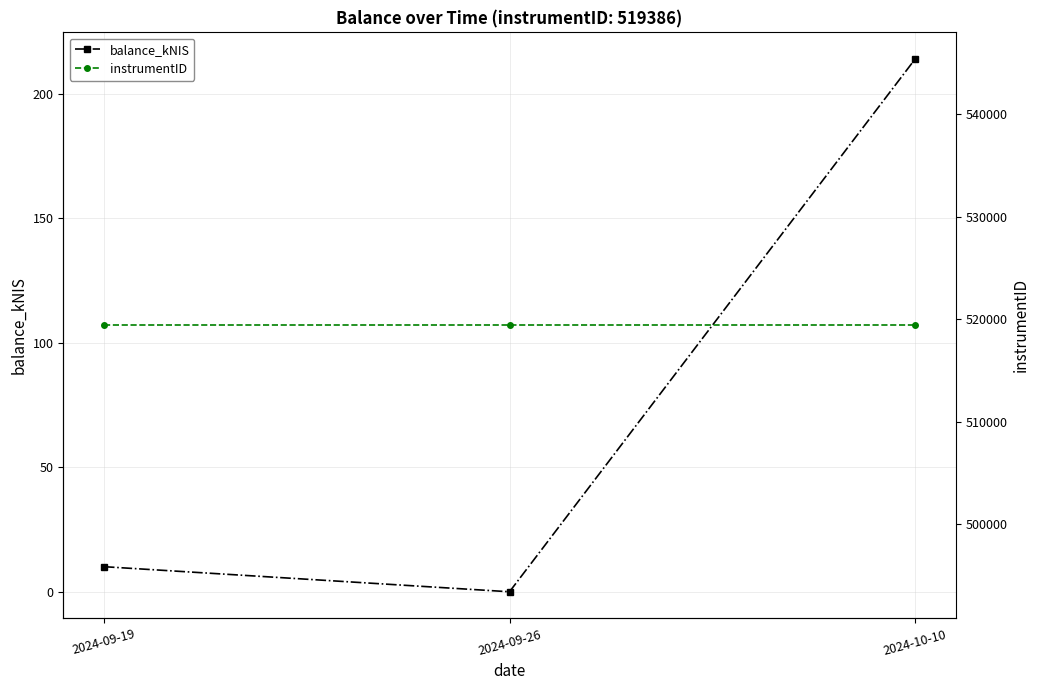

How many categories are shown in the chart?

3